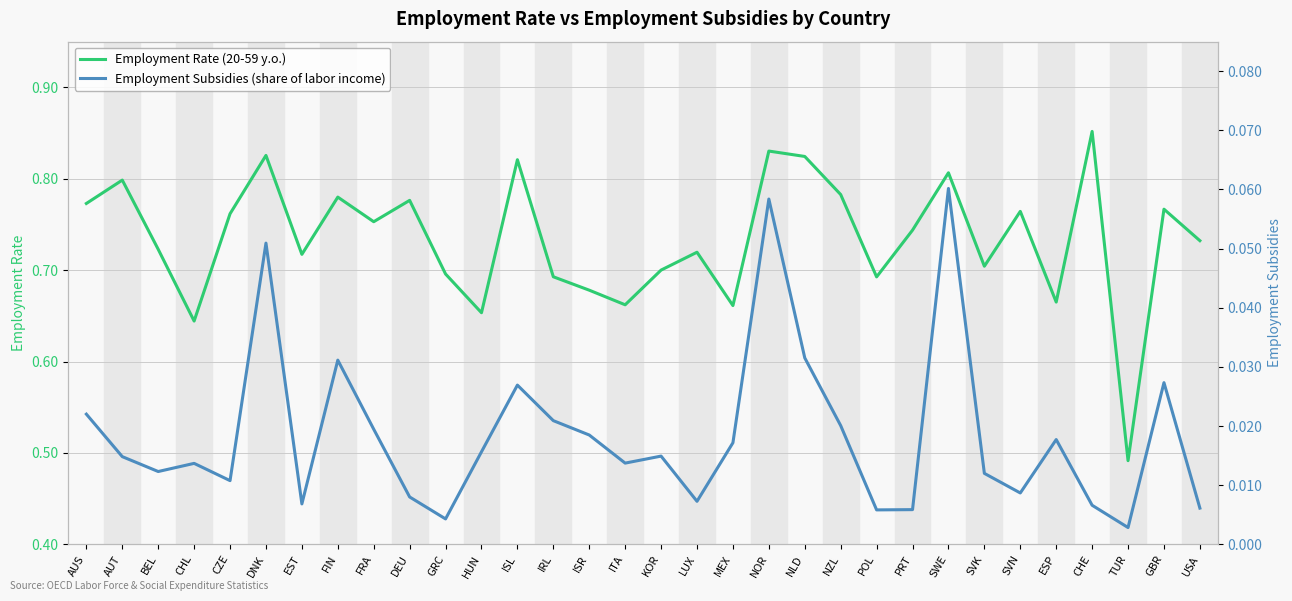

How many lines are shown in the chart?

2